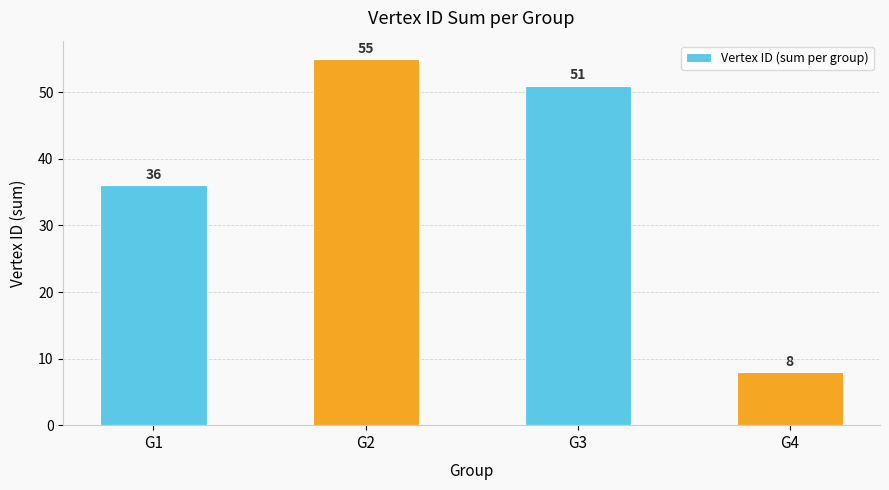

Are the bars grouped side by side (vs. stacked)?

No